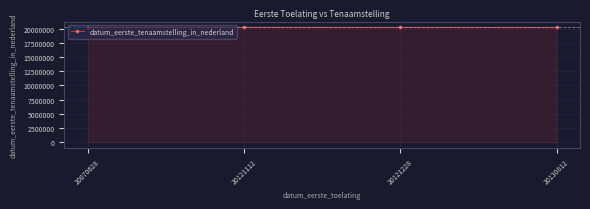

True or false: the data has more than 2 interior local peaks.

False